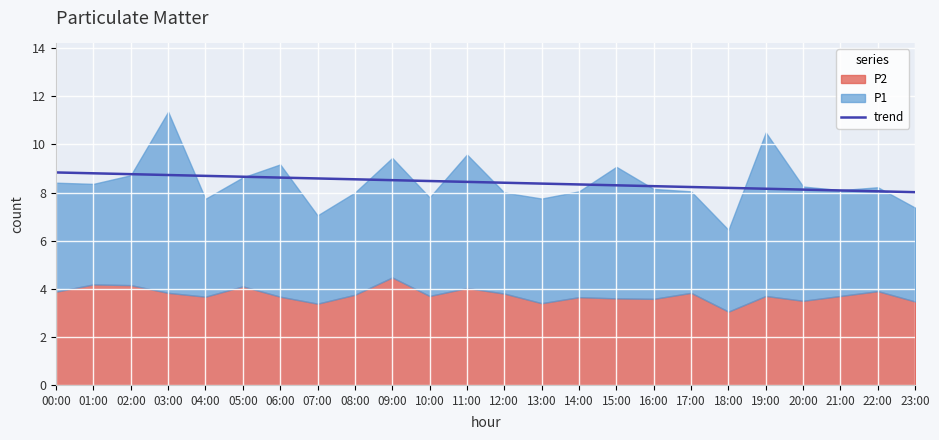

The value of trend at 02:00 is 5.2. True or false?

False